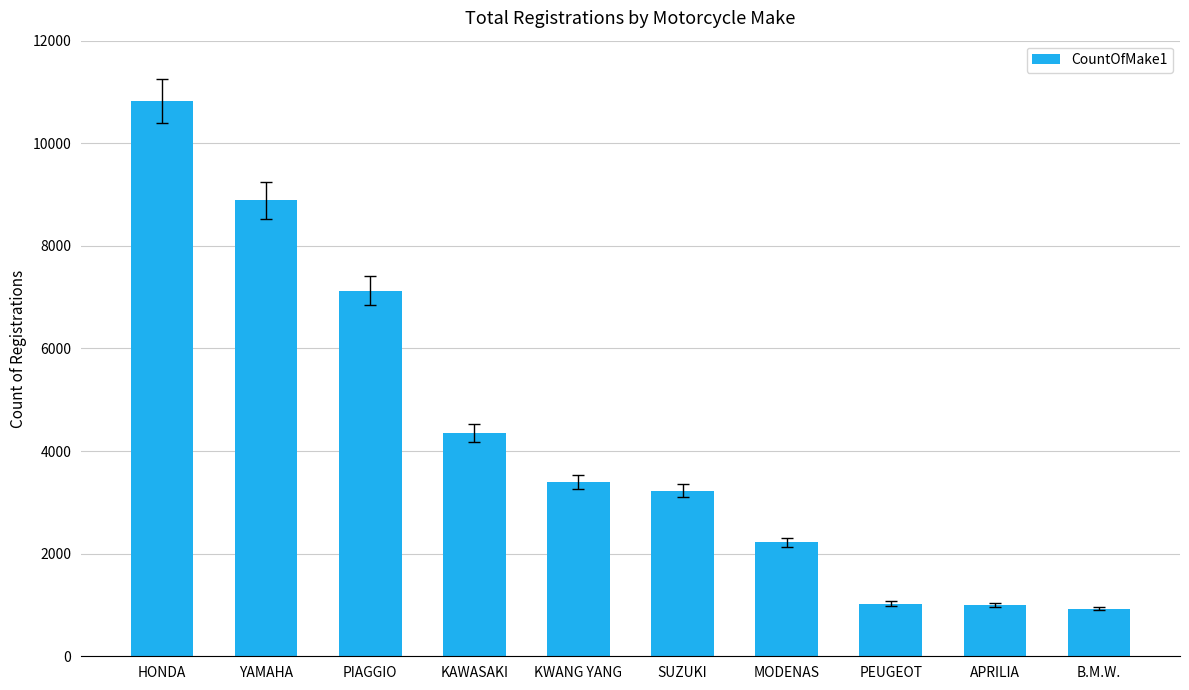

The chart shows a value of 4203 at SUZUKI. True or false?

False